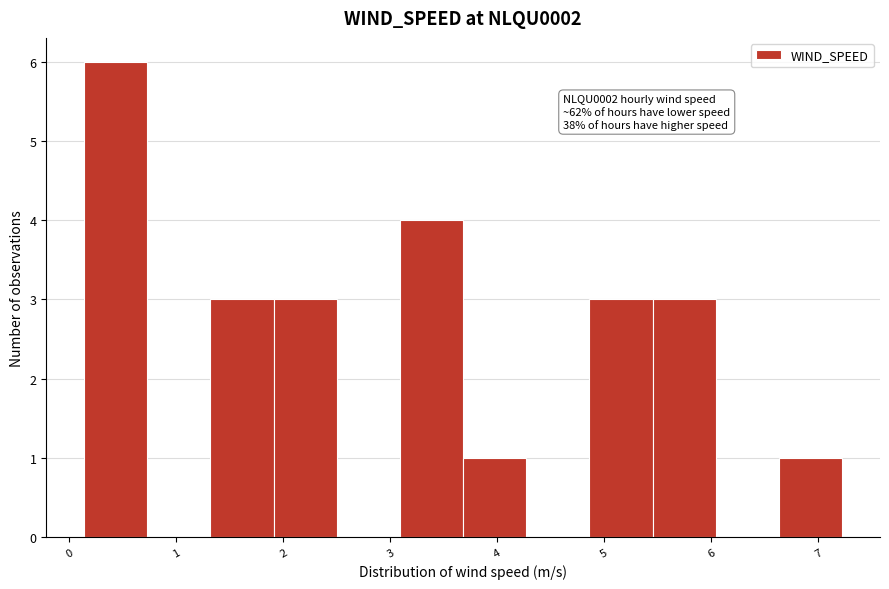

Which range on the x-axis has the tallest bar?

0.1 to 0.7